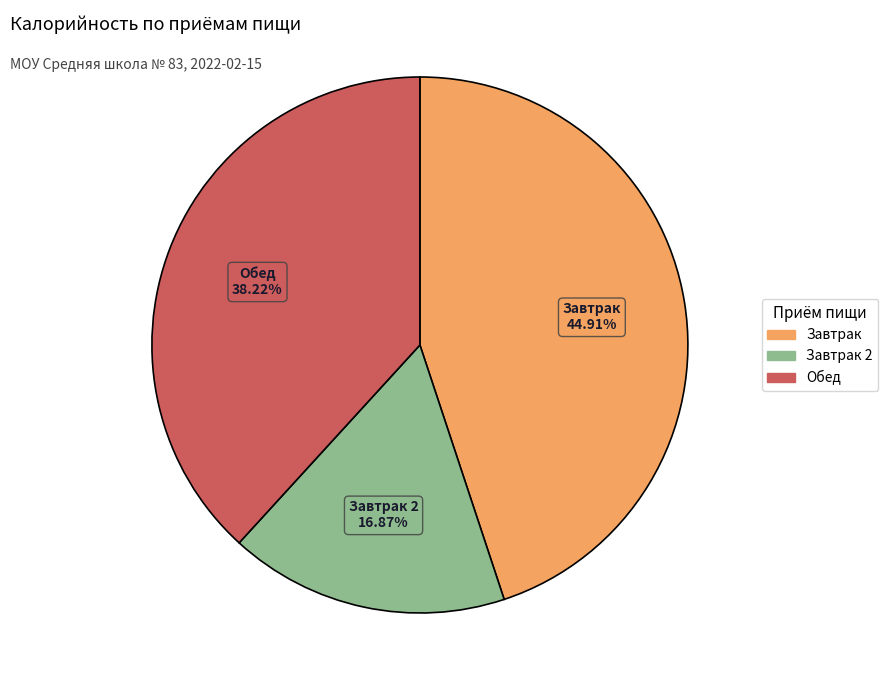

Does any single category account for the majority?

No